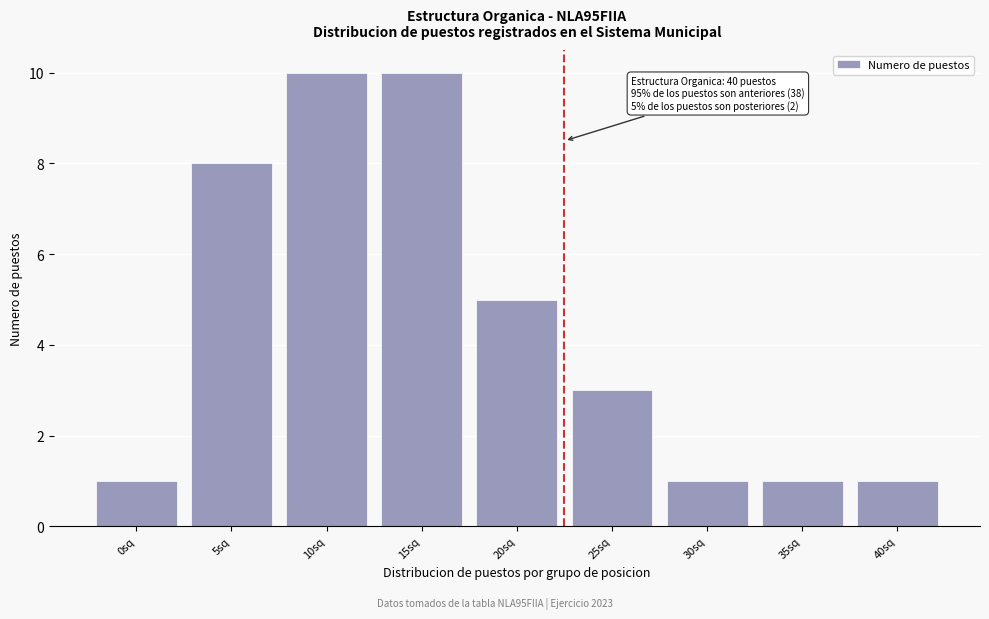

Reading left to right, extract all data points from this chart.

0sq=1	5sq=8	10sq=10	15sq=10	20sq=5	25sq=3	30sq=1	35sq=1	40sq=1